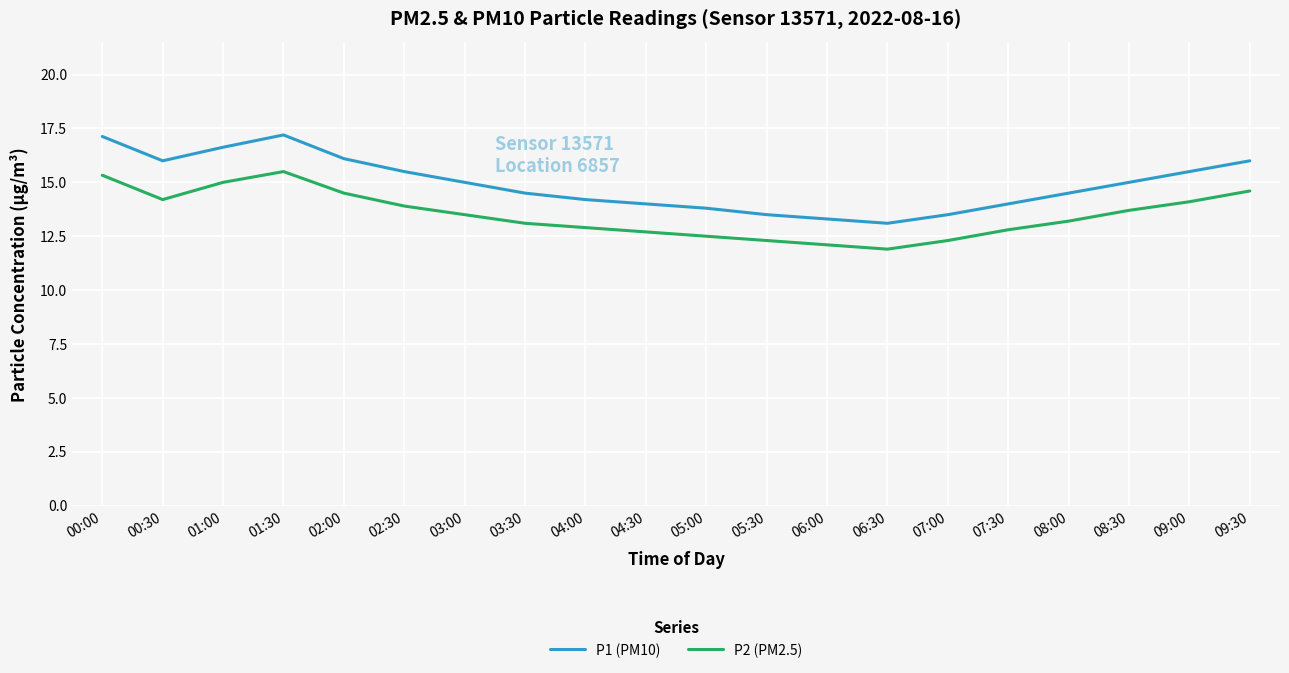

Which series has the largest total across all categories?

P1 (PM10)